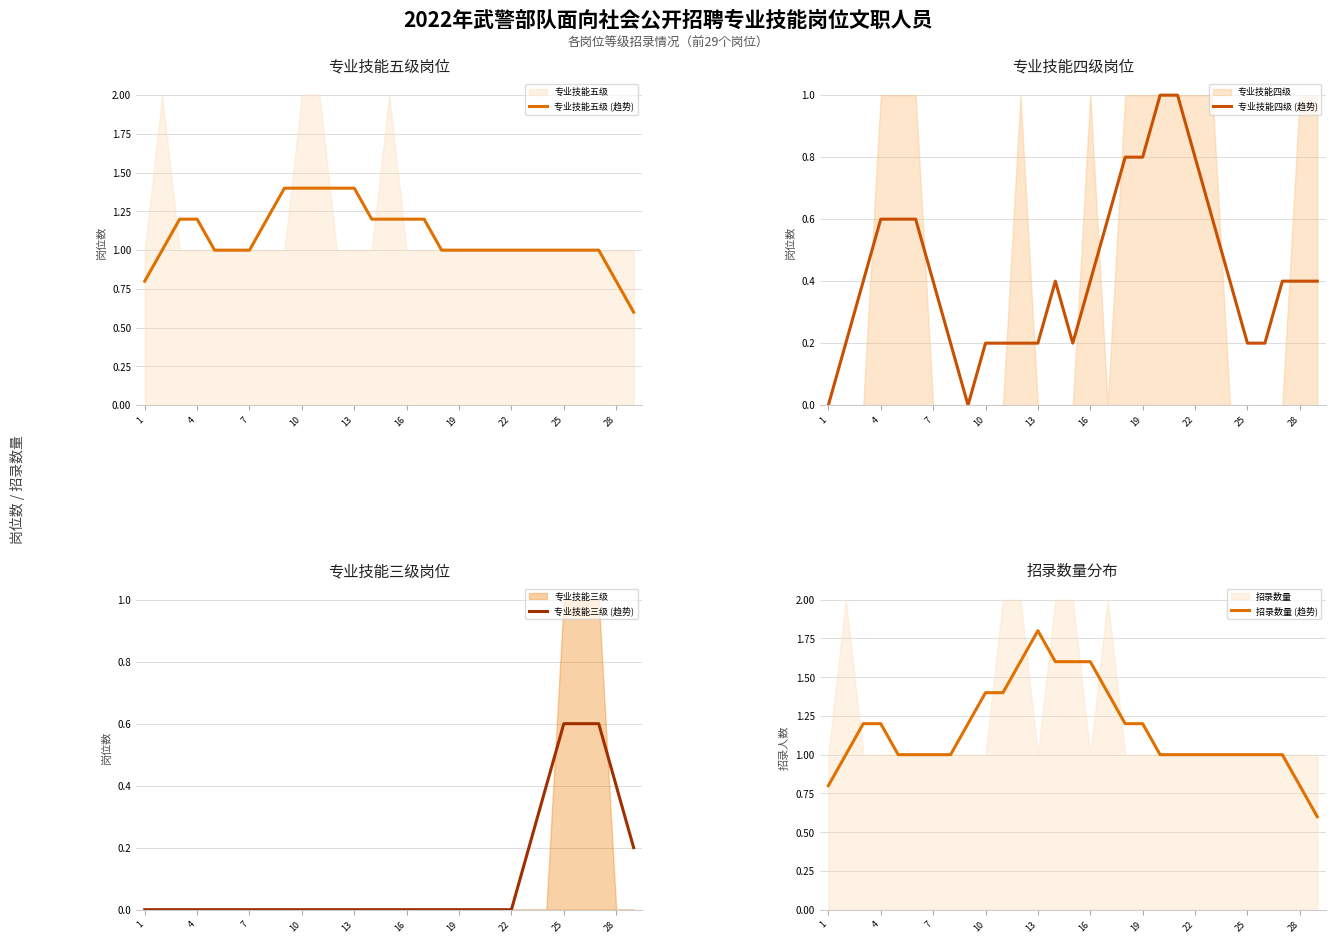

What is the spread (max minus min) of values at 10?

1.2